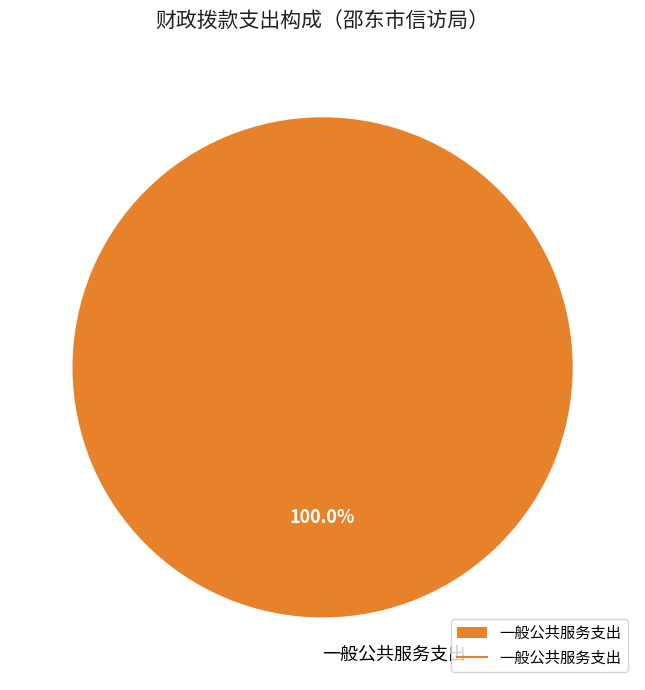

Rank the categories by value from highest to lowest.

一般公共服务支出